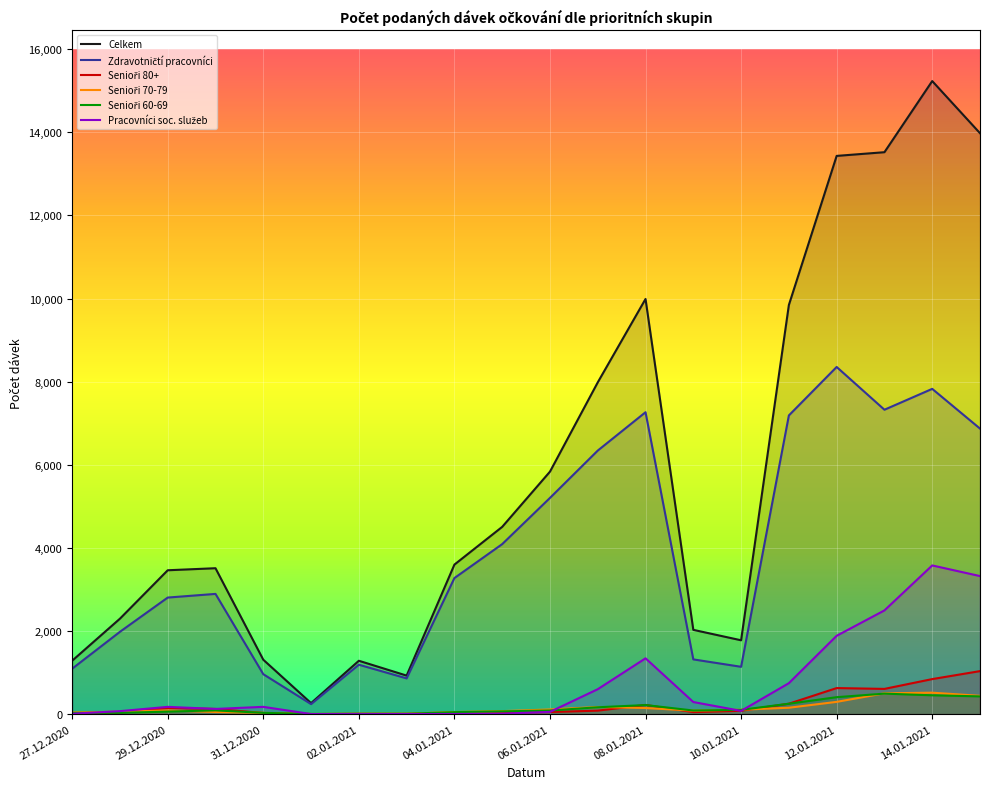

True or false: Zdravotničtí pracovníci and Senioři 60-69 cross at least once.

False